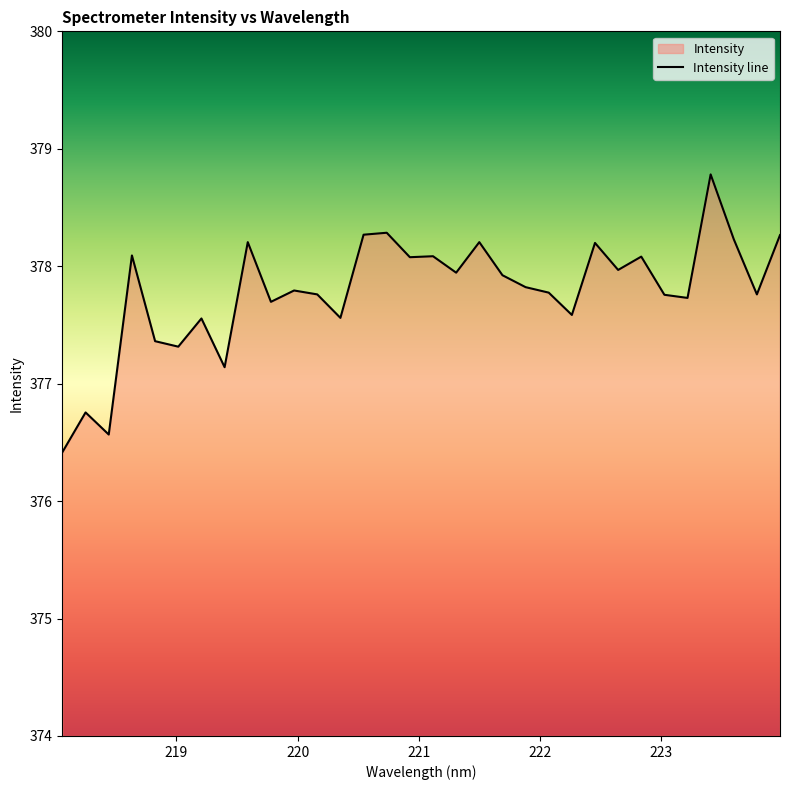

Reading left to right, transcribe all the data shown in this chart.

376.4	376.8	376.6	378.1	377.4	377.3	377.6	377.1	378.2	377.7	377.8	377.8	377.6	378.3	378.3	378.1	378.1	377.9	378.2	377.9	377.8	377.8	377.6	378.2	378.0	378.1	377.8	377.7	378.8	378.2	377.8	378.3